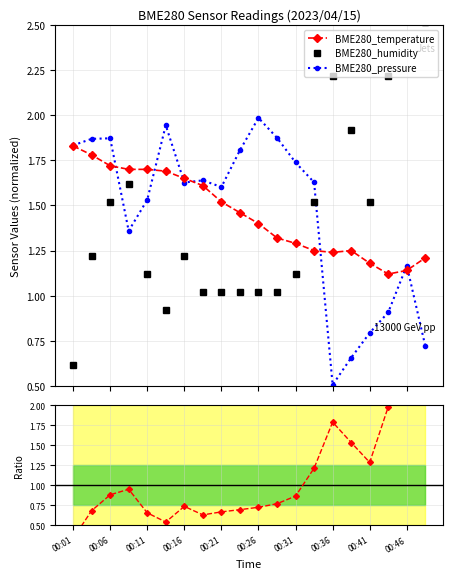

What is the value of the BME280_pressure point at the 17th from the left?

0.8